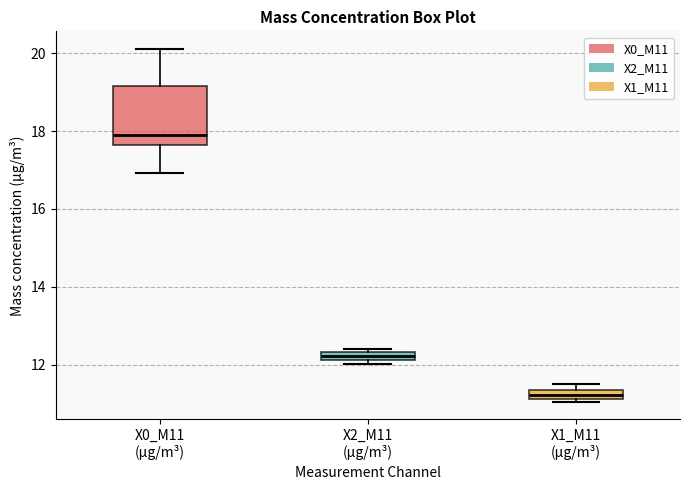

Comparing the boxes themselves (not the whiskers), which one is the tallest?

X0_M11 (μg/m³)